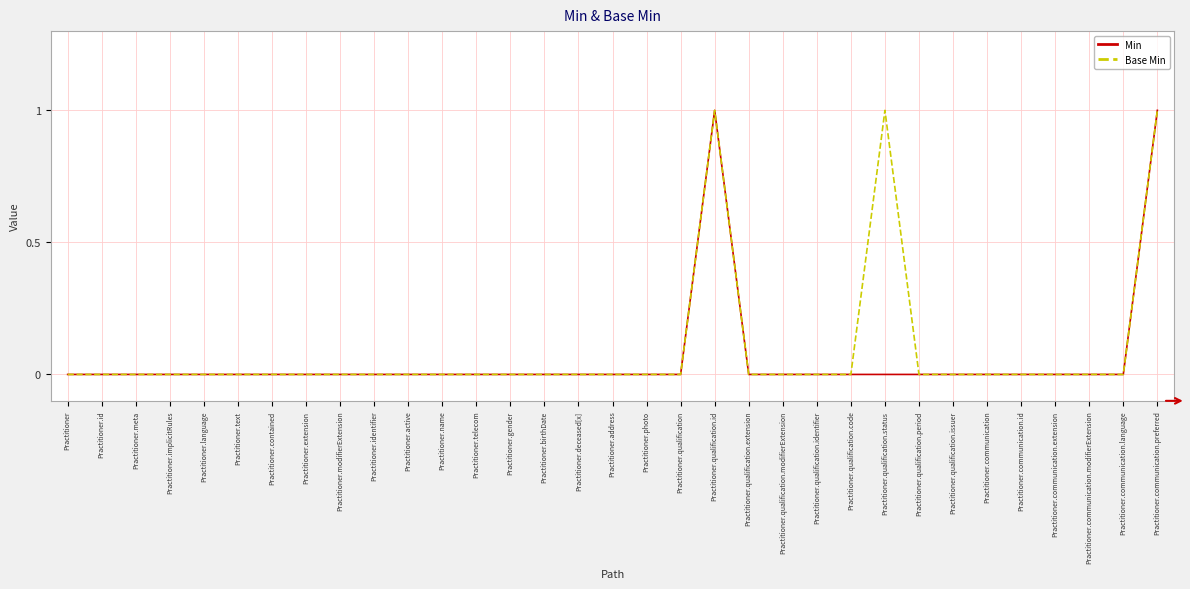

What position from the right is Practitioner.qualification.identifier?

11